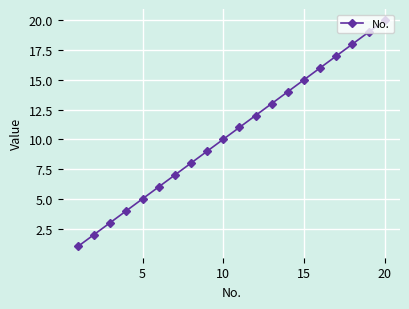

What is the difference between the maximum and minimum values?

19